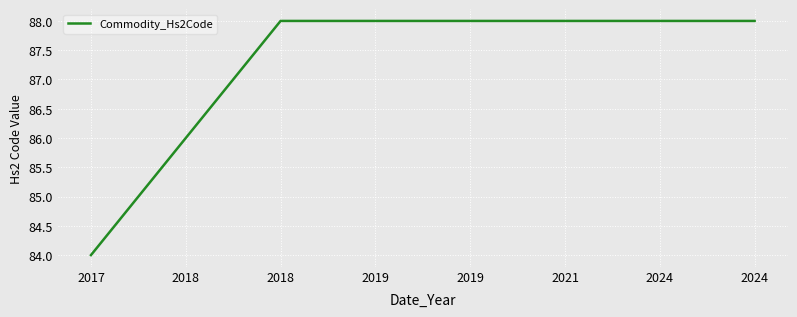

What is the difference between the second highest and second lowest values?

2